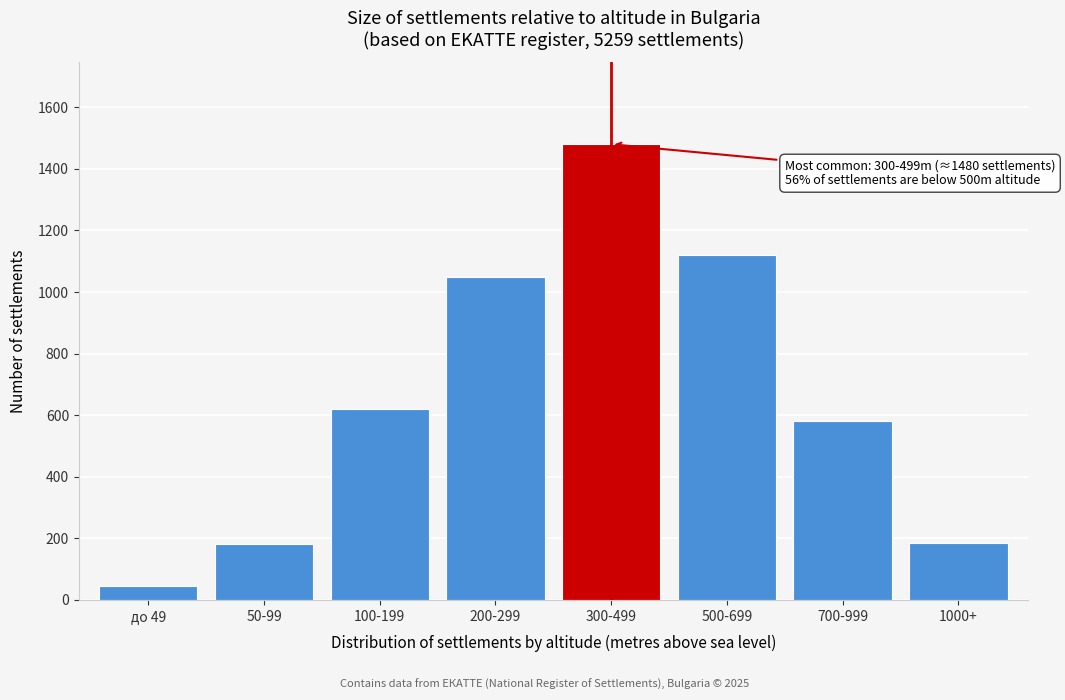

What is the value of the 5th bar from the left?

1480